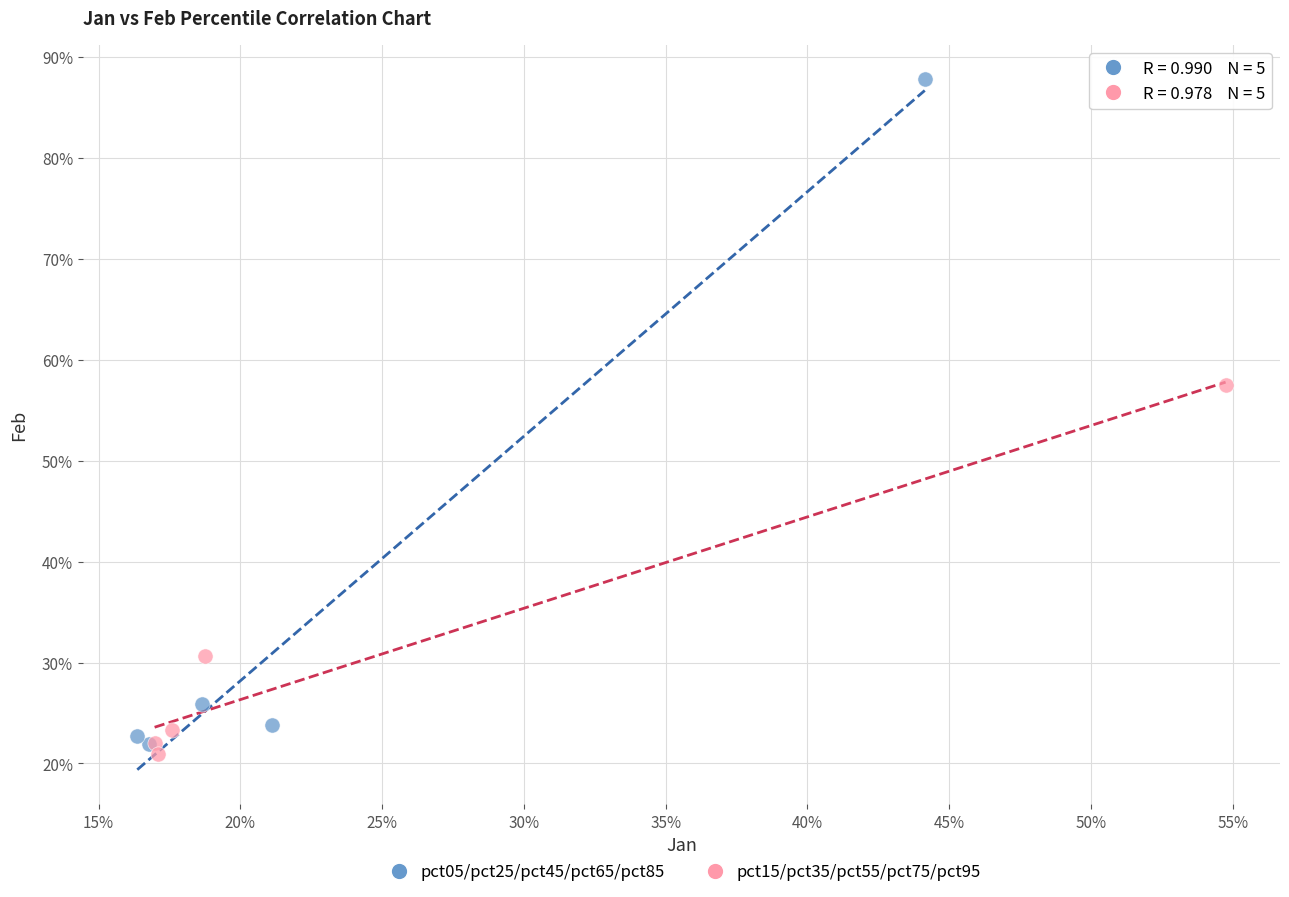

Which series reaches the minimum Y coordinate?

pct15/pct35/pct55/pct75/pct95